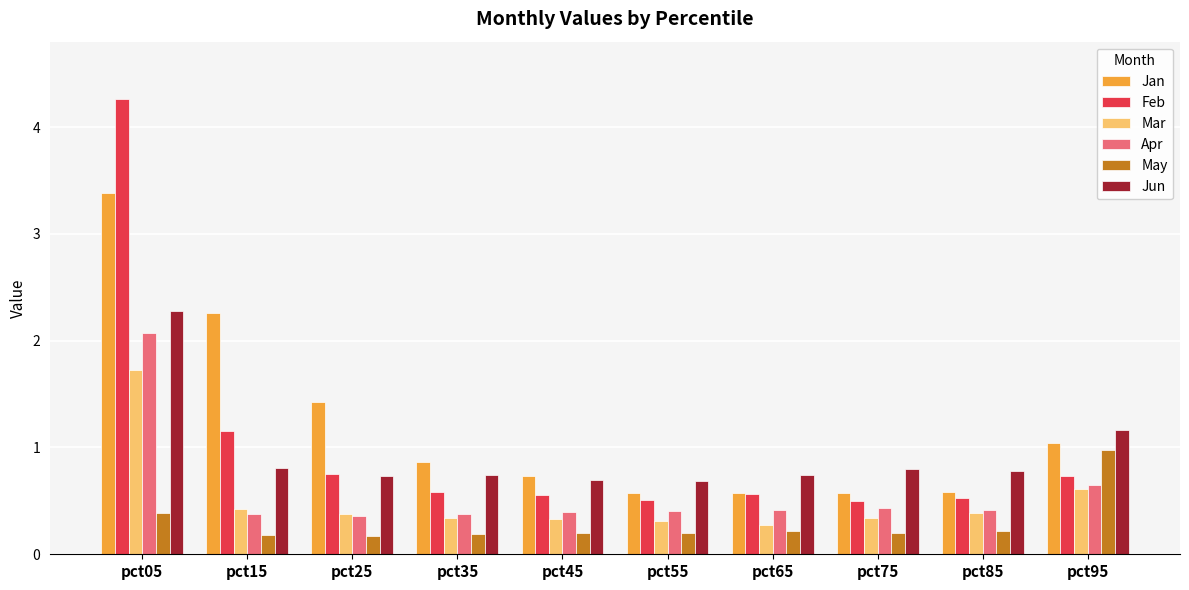

What are all the series names shown in the legend?

Jan, Feb, Mar, Apr, May, Jun